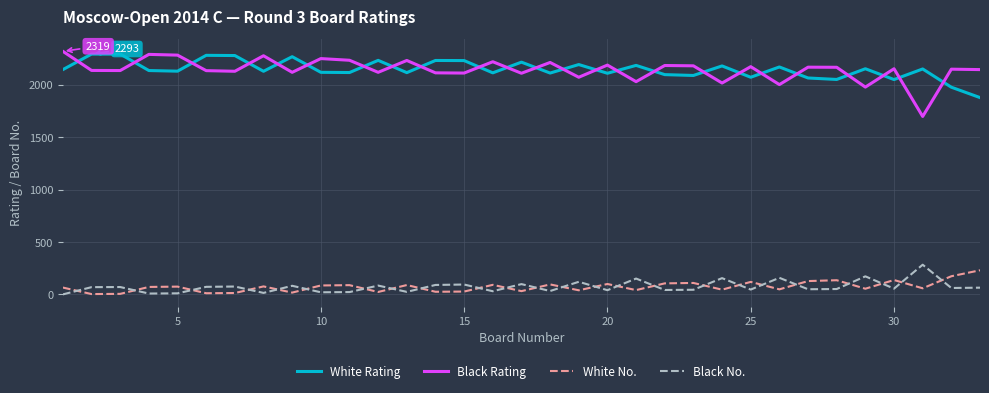

Which series has the largest range (max minus min)?

Black Rating